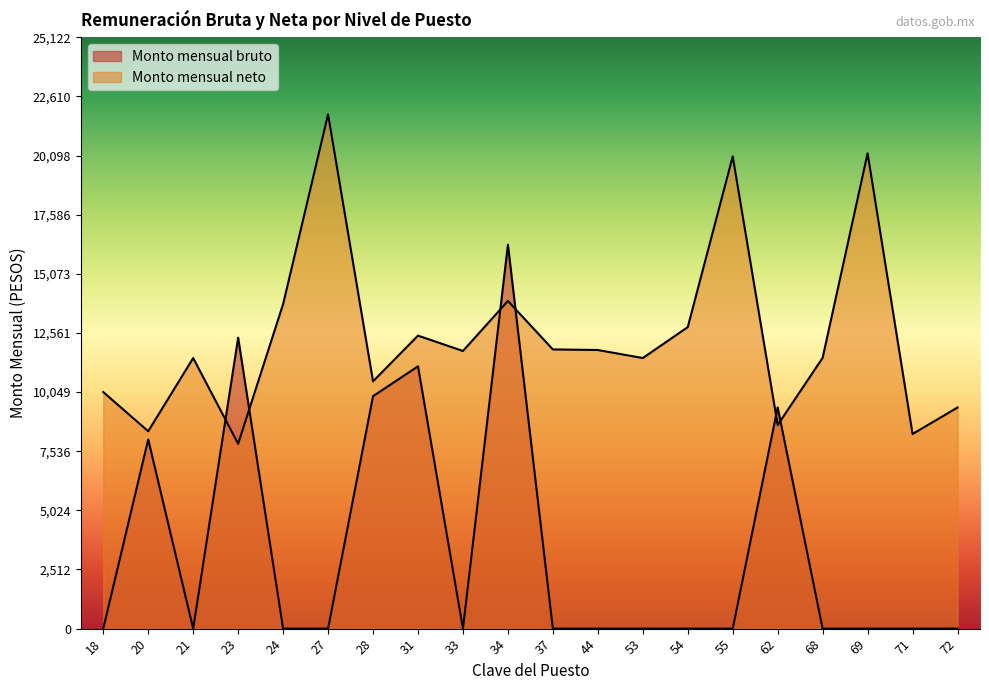

How many values in Monto mensual bruto are above zero?

6